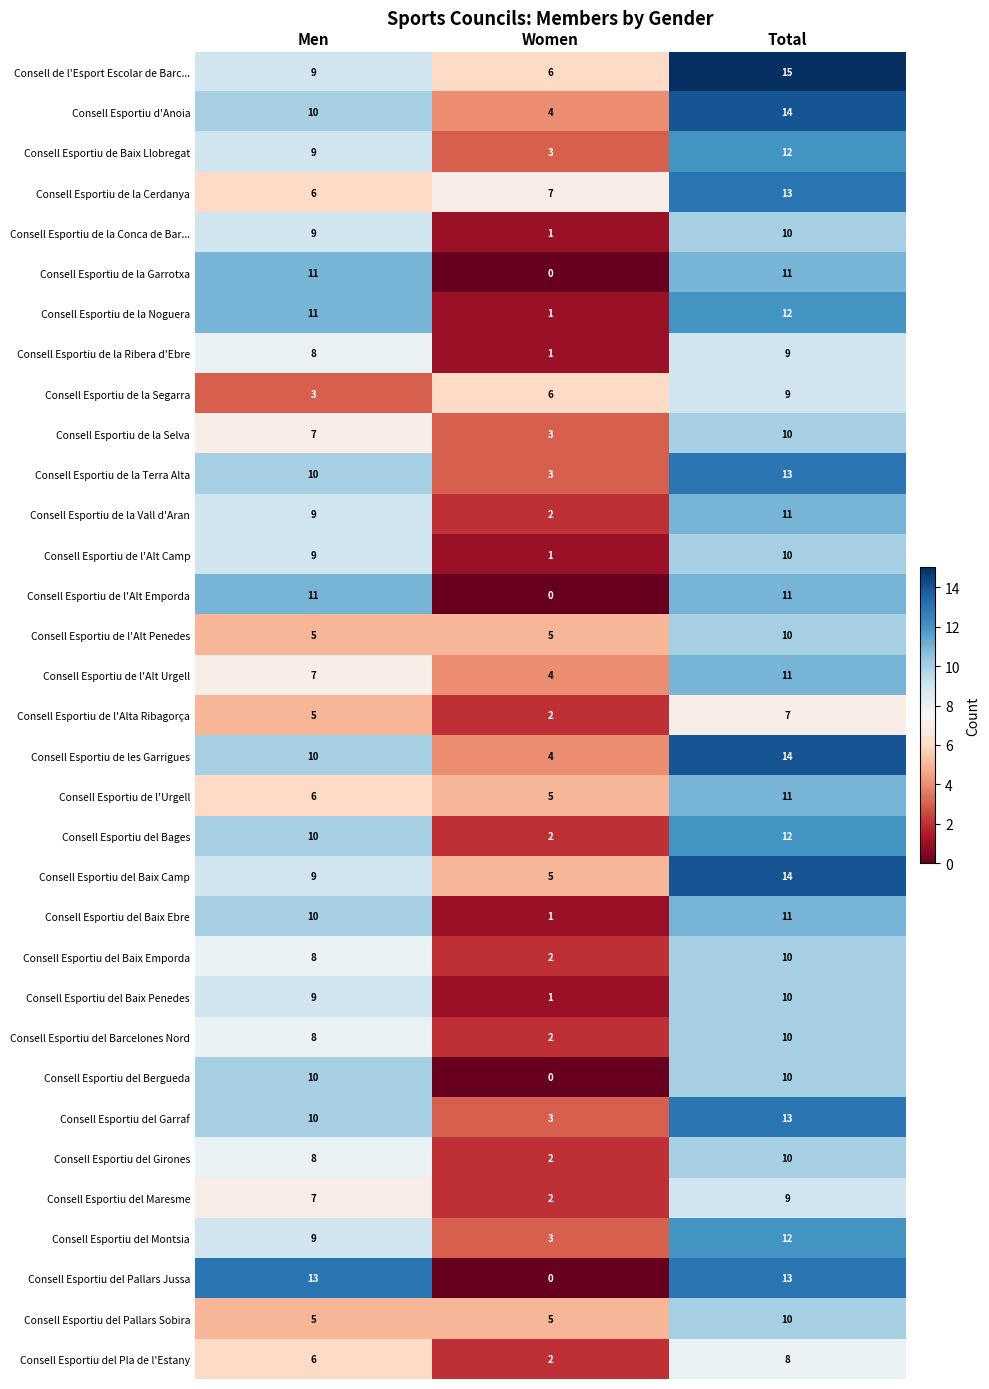

At how many categories does at least one series exceed 14?

1